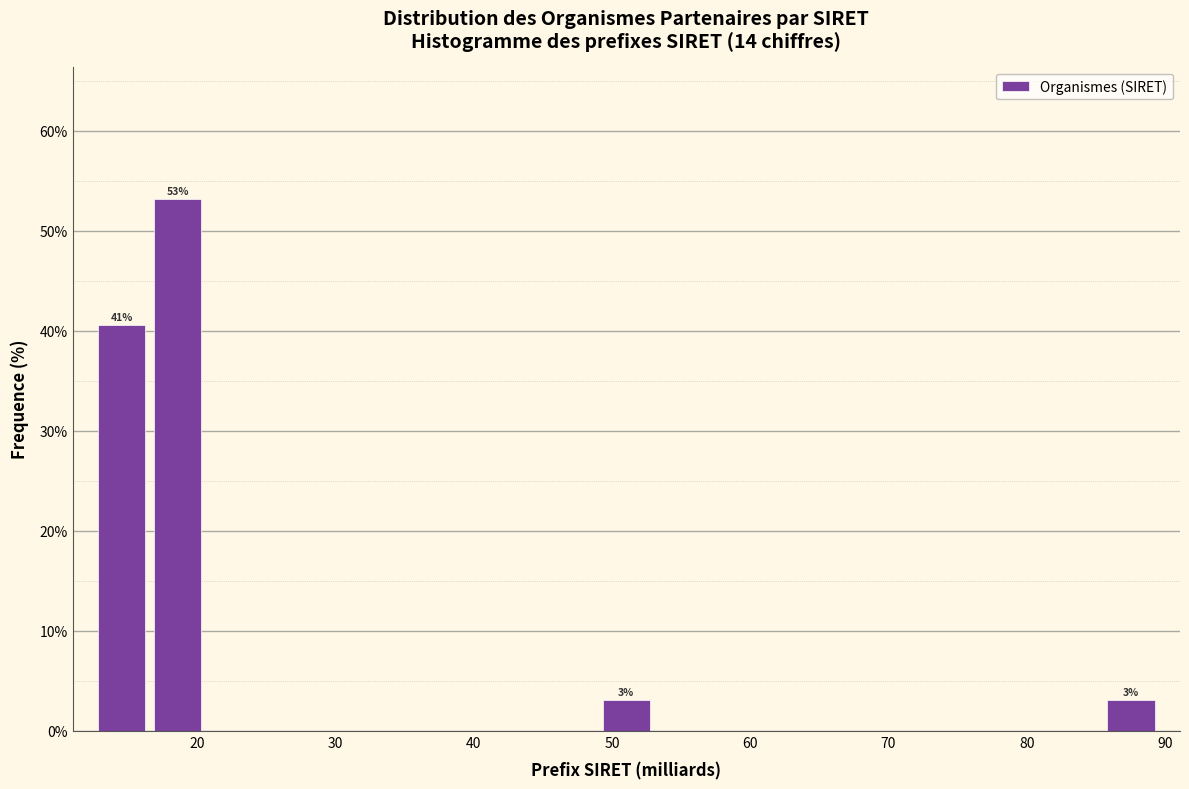

Over which range of the x-axis is the bar tallest?

17 to 21